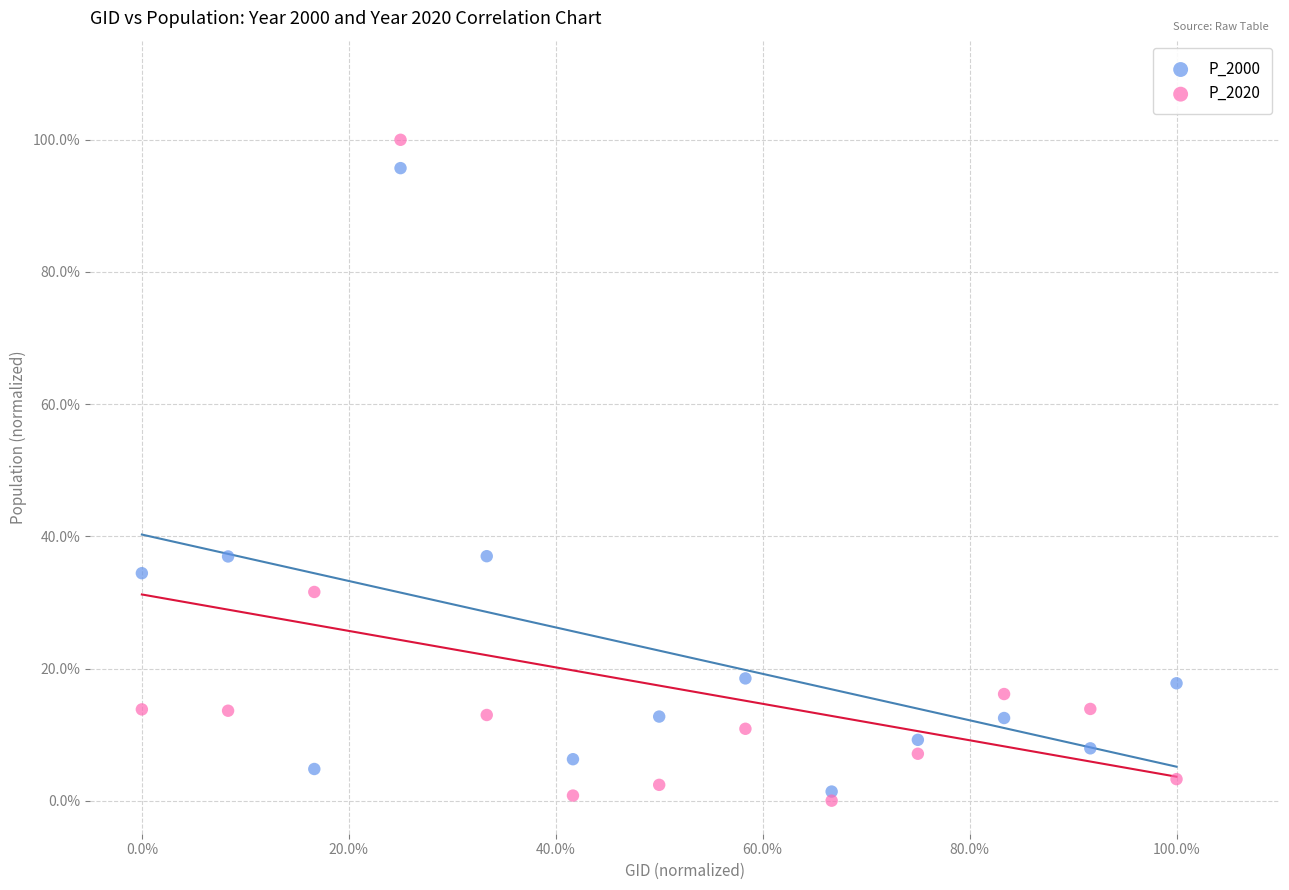

Which series has the widest spread of Y values?

P_2020